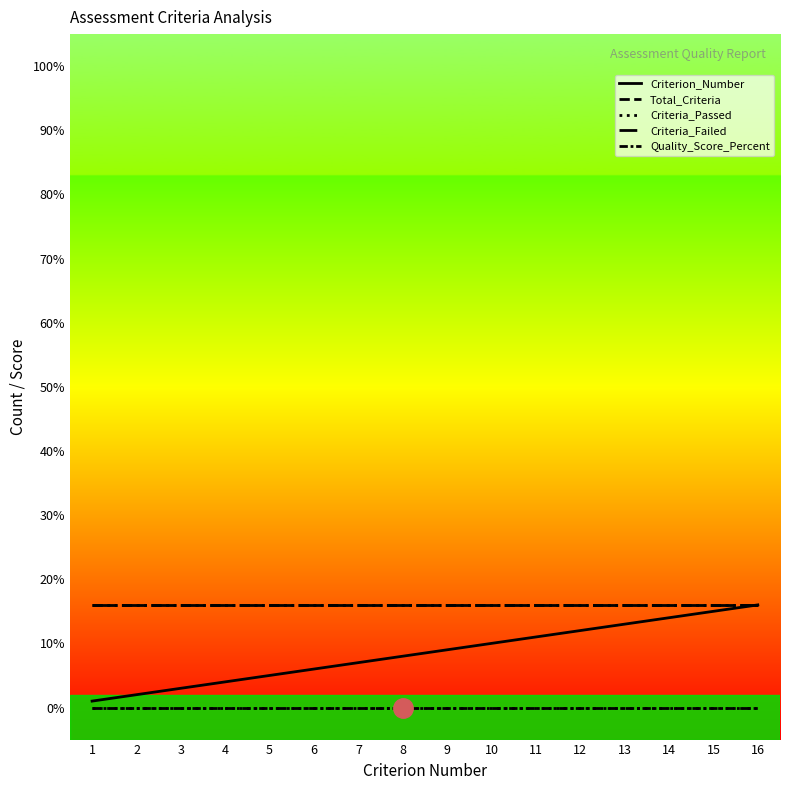

True or false: Total_Criteria and Criteria_Failed cross at least once.

False